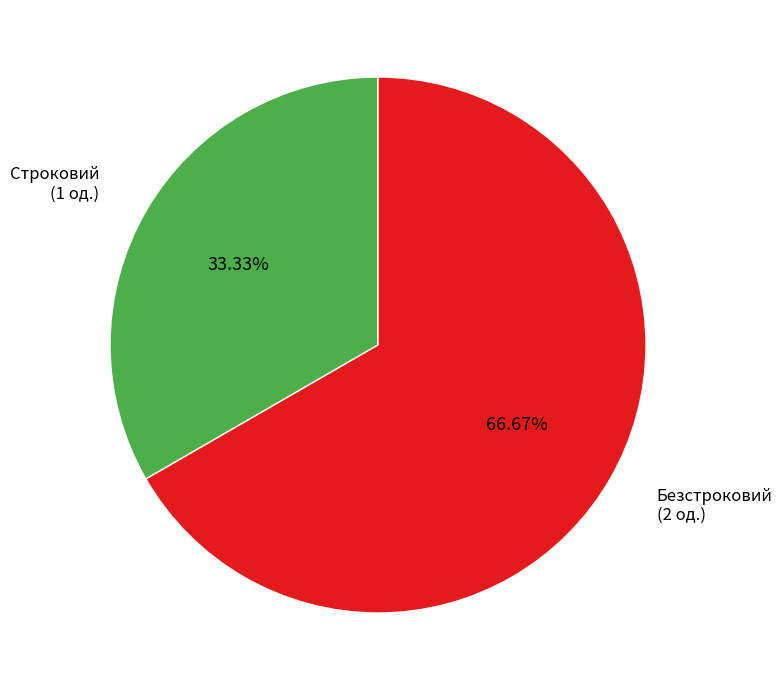

Is there any slice that represents more than half of the pie?

Yes